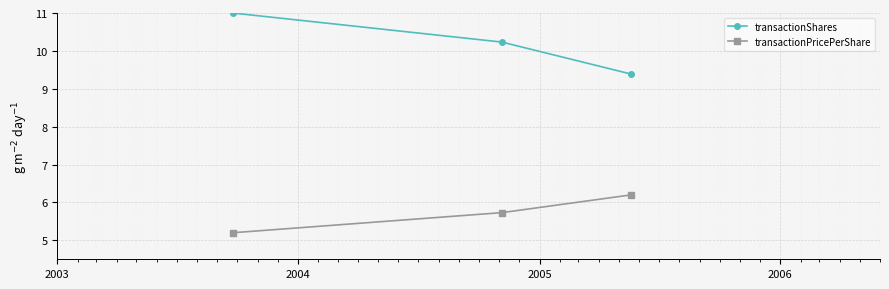

Rank the series by their average value, from highest to lowest.

transactionShares, transactionPricePerShare